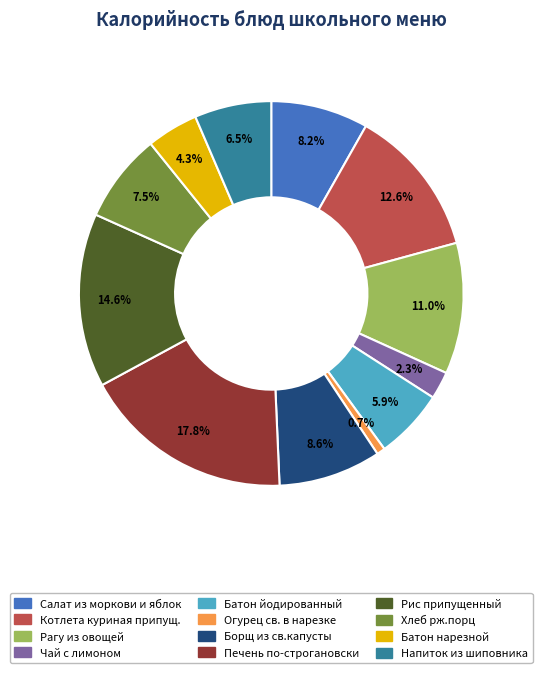

Is there any slice that represents more than half of the pie?

No